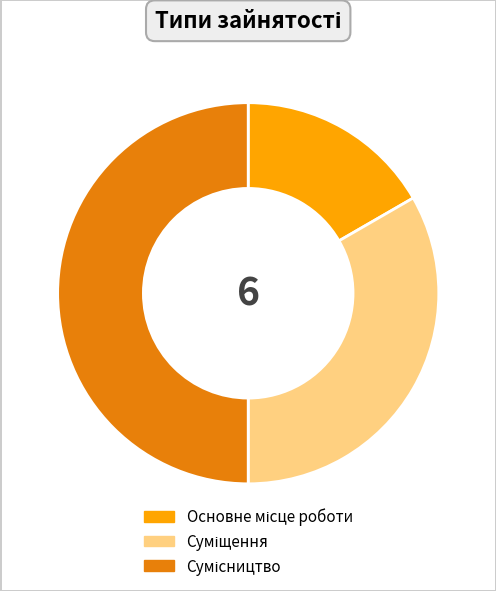

How many segments does this pie chart have?

3